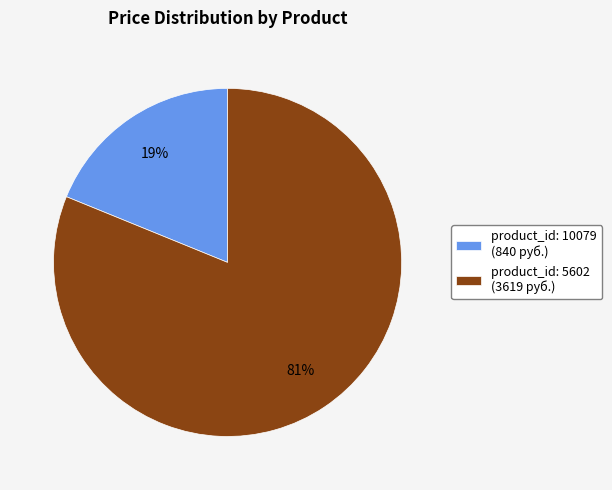

Between product_id: 5602 (3619 руб.) and product_id: 10079 (840 руб.), which is larger?

product_id: 5602 (3619 руб.)